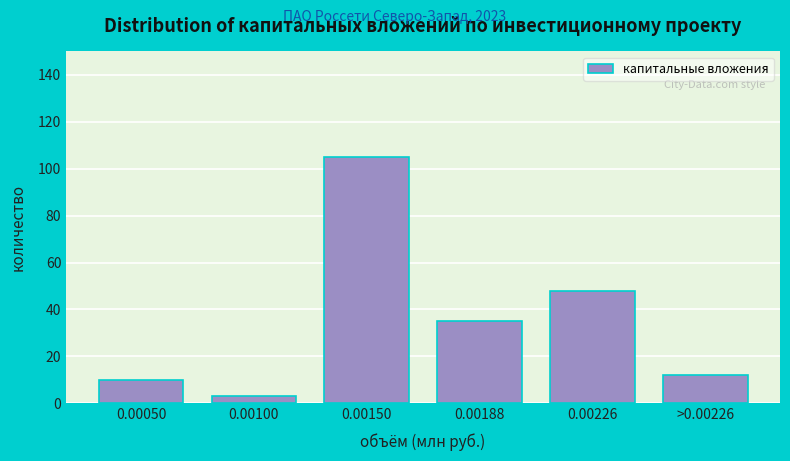

Reading left to right, transcribe all the data shown in this chart.

0.00050=10	0.00100=3	0.00150=105	0.00188=35	0.00226=48	>0.00226=12